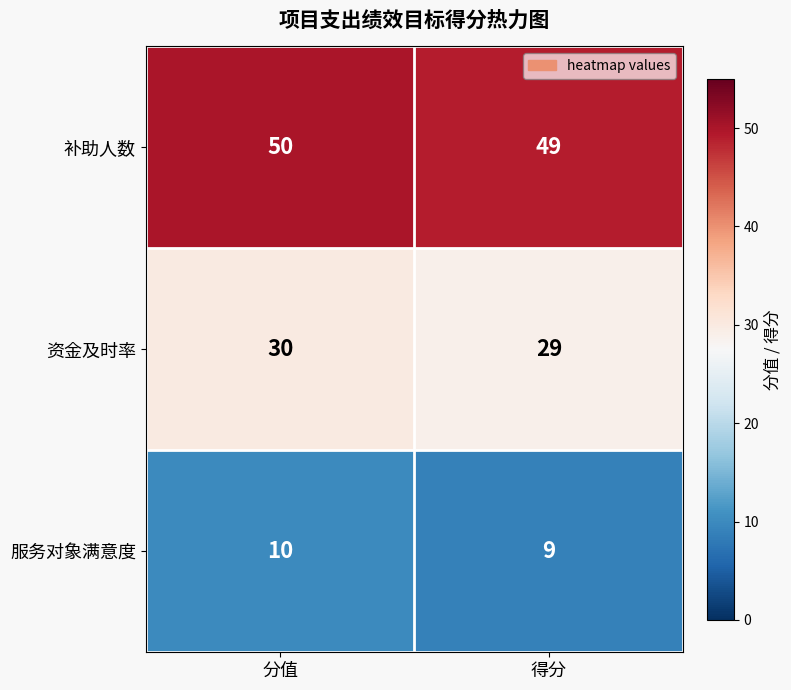

Is it true that 资金及时率 equals 29 at 得分?

True